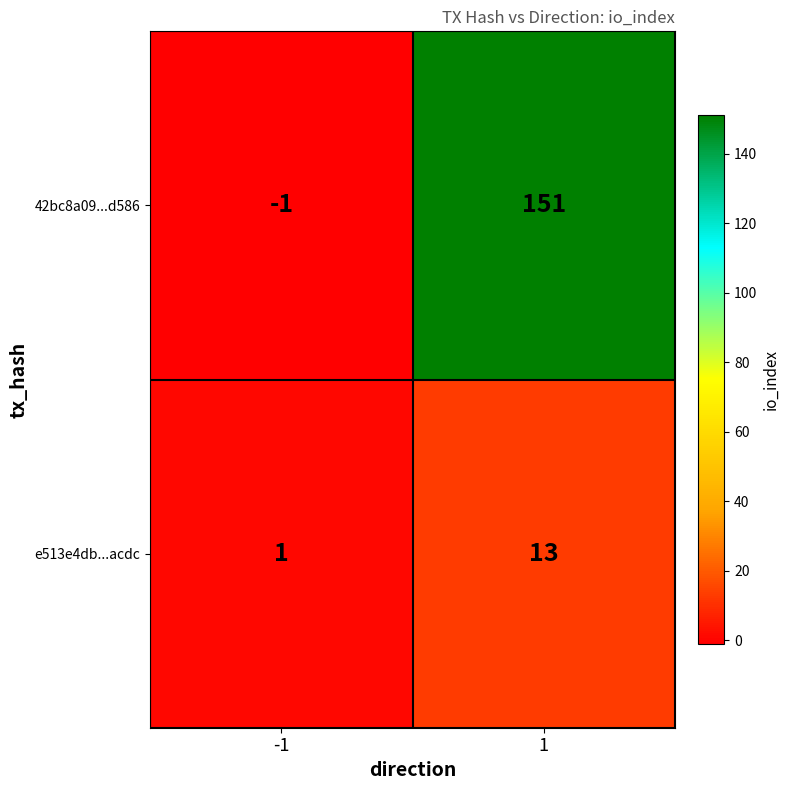

What is the maximum value shown in the chart?

151